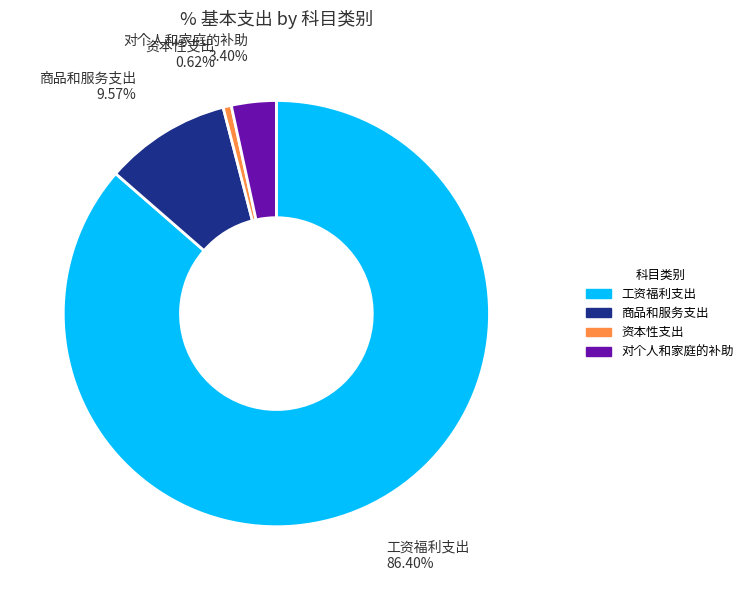

Rank the categories by value from lowest to highest.

资本性支出, 对个人和家庭的补助, 商品和服务支出, 工资福利支出